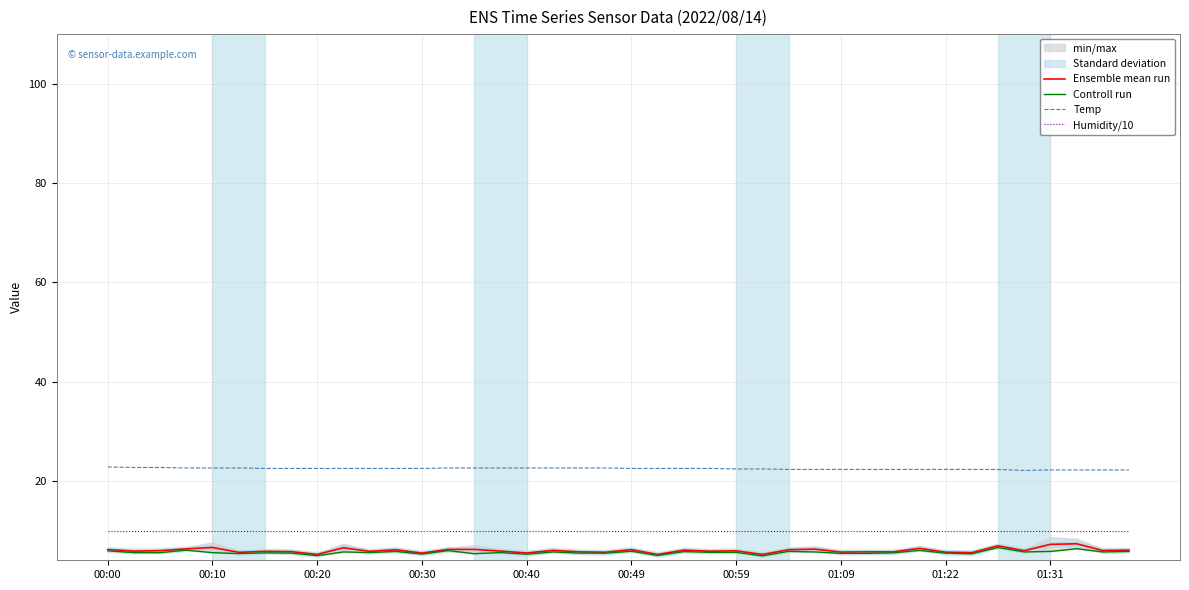

Reading right to left, extract all data points from this chart.

Ensemble mean run: 6.0	6.0	7.3	7.2	5.9	6.9	5.5	5.6	6.4	5.7	5.7	5.7	6.2	6.1	5.2	5.9	5.8	6.0	5.2	6.1	5.6	5.7	6.0	5.5	5.8	6.2	6.2	5.5	6.1	5.8	6.5	5.2	5.7	5.8	5.6	6.6	6.3	5.9	5.8	6.2
Controll run: 5.8	5.7	6.3	5.8	5.7	6.6	5.3	5.4	6.0	5.5	5.4	5.4	5.7	5.8	4.9	5.6	5.6	5.8	5.0	5.8	5.4	5.5	5.7	5.2	5.5	5.3	6.0	5.2	5.8	5.5	5.7	4.9	5.5	5.5	5.3	5.5	6.0	5.5	5.5	5.9
Temp: 22.2	22.2	22.2	22.2	22.1	22.3	22.3	22.3	22.3	22.3	22.3	22.3	22.3	22.3	22.4	22.4	22.5	22.5	22.5	22.5	22.6	22.6	22.6	22.6	22.6	22.6	22.6	22.5	22.5	22.5	22.5	22.5	22.5	22.5	22.6	22.6	22.6	22.7	22.7	22.8
Humidity/10: 10.0	10.0	10.0	10.0	10.0	10.0	10.0	10.0	10.0	10.0	10.0	10.0	10.0	10.0	10.0	10.0	10.0	10.0	10.0	10.0	10.0	10.0	10.0	10.0	10.0	10.0	10.0	10.0	10.0	10.0	10.0	10.0	10.0	10.0	10.0	10.0	10.0	10.0	10.0	10.0